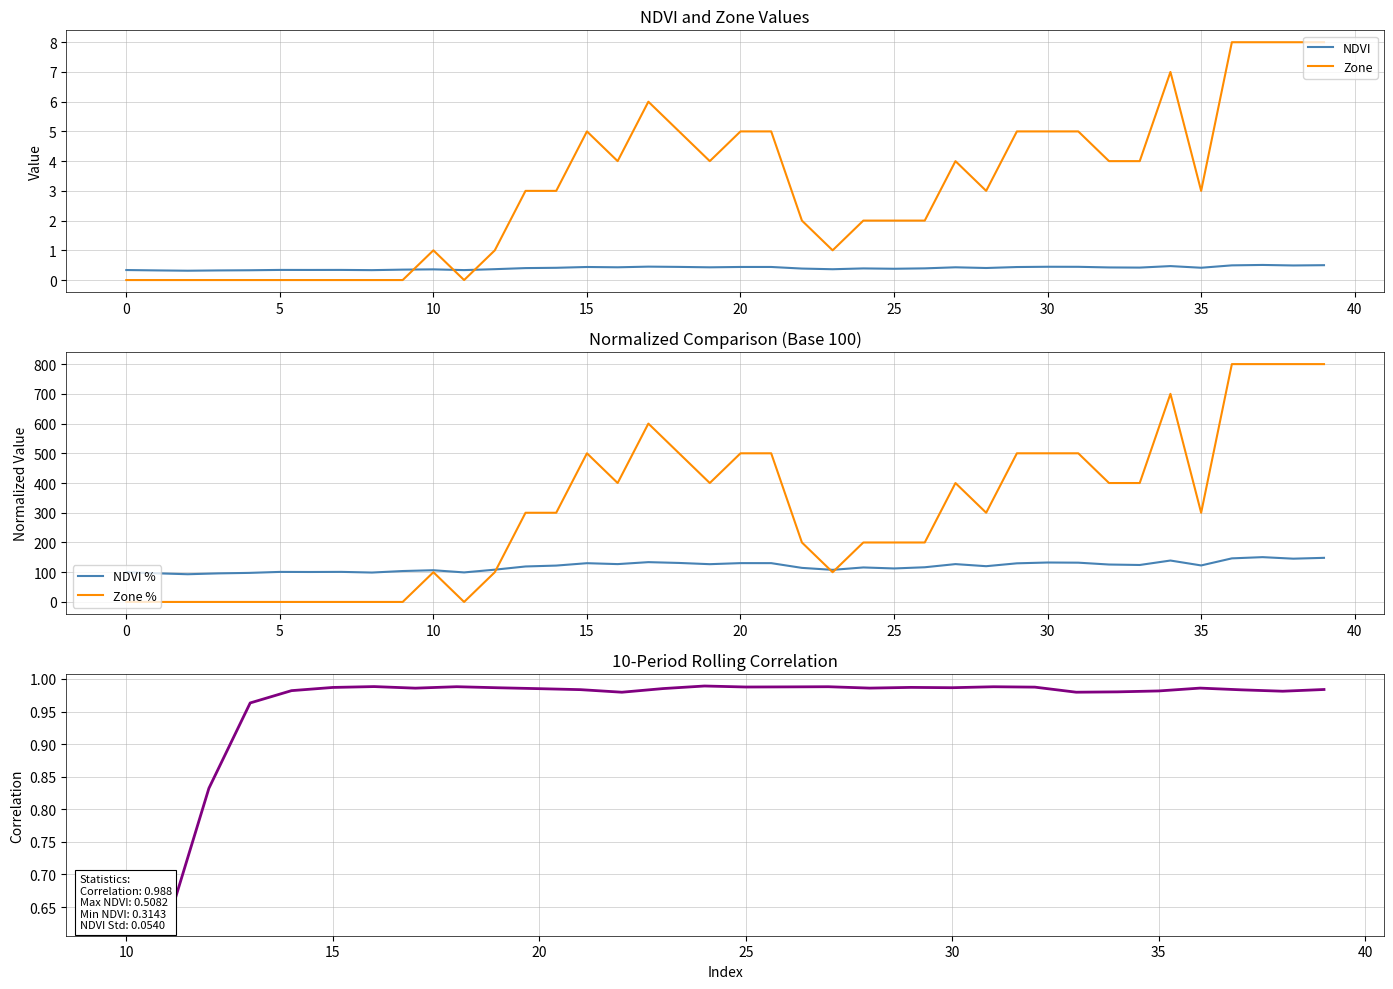

How many intersections are there between Zone and NDVI?

3